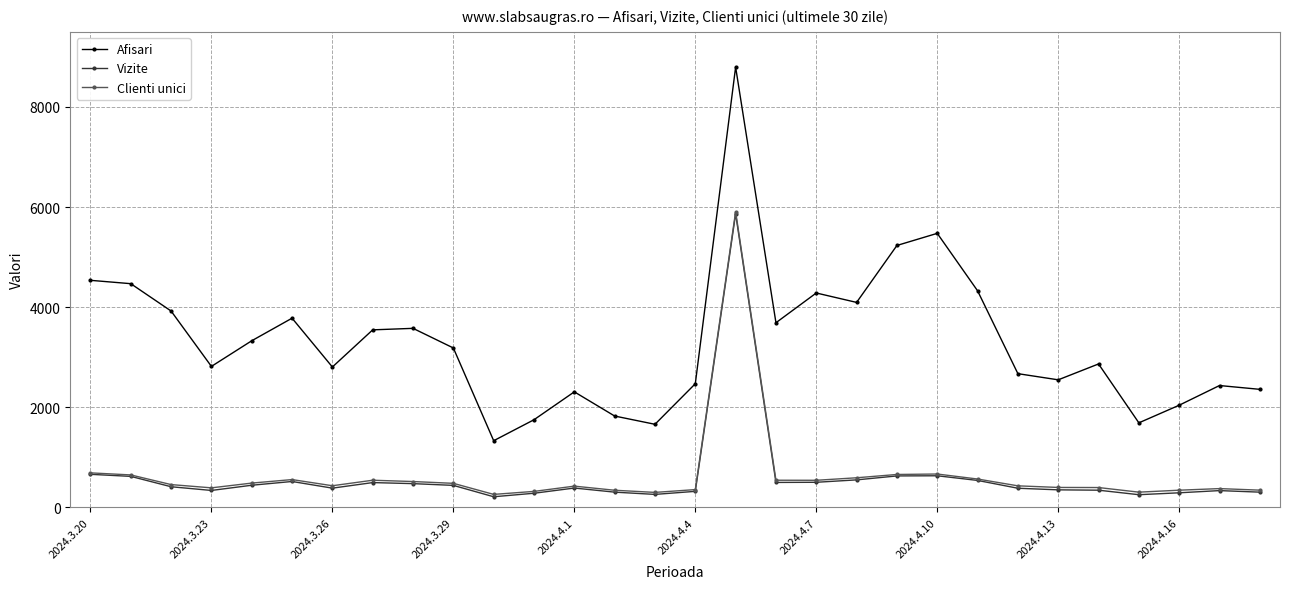

Which series has the largest total across all categories?

Afisari